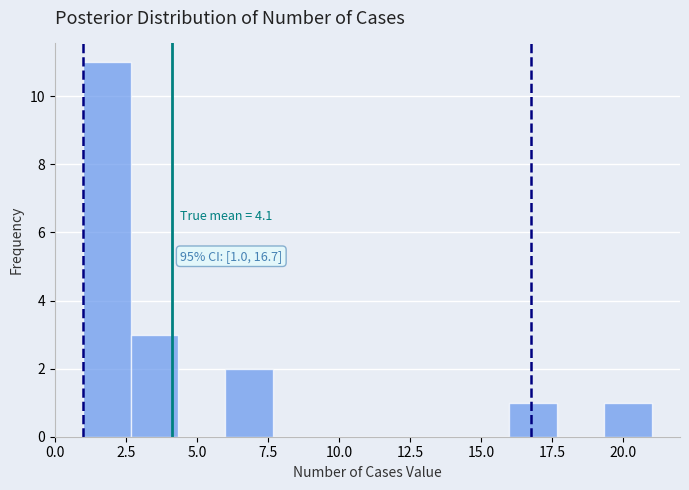

Around what value on the x-axis is the tallest bar? Give the approximate position of its centre, as read against the axis.

2.0